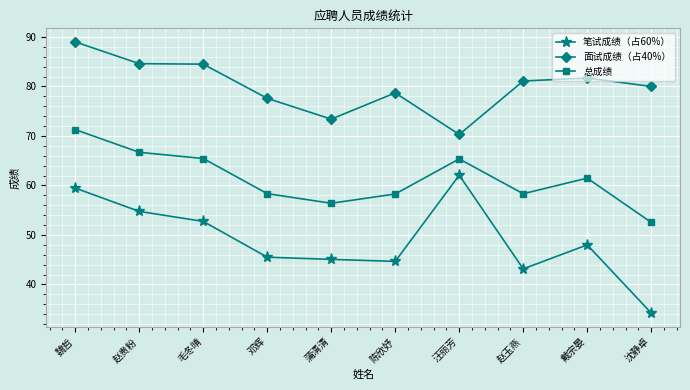

What is the value of the 总成绩 point at the 5th from the left?

56.4